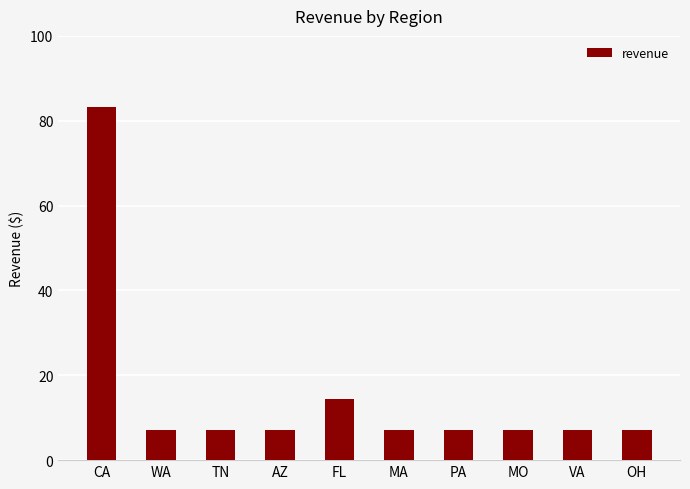

What is the approximate value at AZ?

7.2